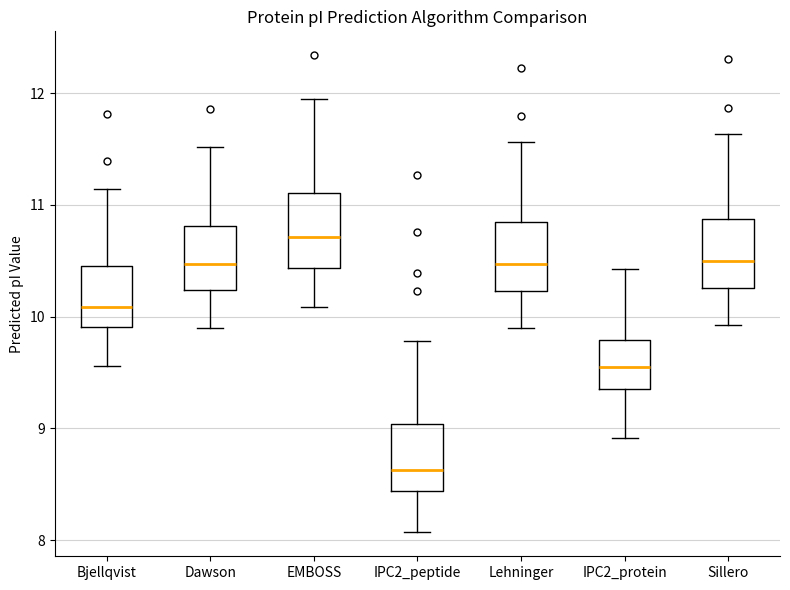

Reading left to right, read every box against the y-axis: the position of its median line, the range the box covers, and the ends of its whiskers. The values are not printed on the chart, so give them approximately, as read against the axis.

Bjellqvist: median 10.1, box 9.9 to 10.5, whiskers 9.6 to 11.1
Dawson: median 10.5, box 10.2 to 10.8, whiskers 9.9 to 11.5
EMBOSS: median 10.7, box 10.4 to 11.1, whiskers 10.1 to 11.9
IPC2_peptide: median 8.6, box 8.4 to 9.0, whiskers 8.1 to 9.8
Lehninger: median 10.5, box 10.2 to 10.8, whiskers 9.9 to 11.6
IPC2_protein: median 9.5, box 9.4 to 9.8, whiskers 8.9 to 10.4
Sillero: median 10.5, box 10.3 to 10.9, whiskers 9.9 to 11.6